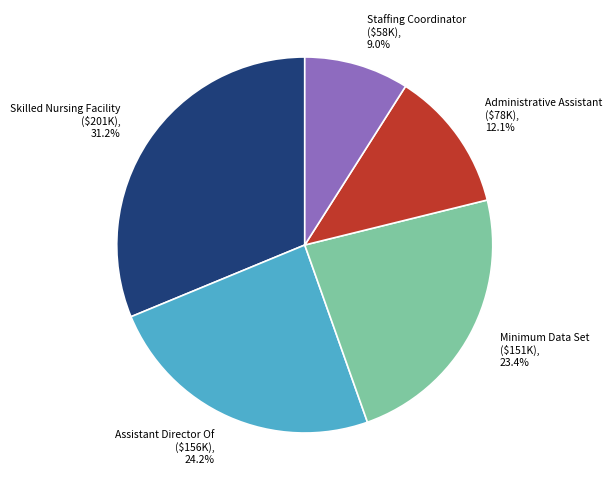

Does any single category account for the majority?

No